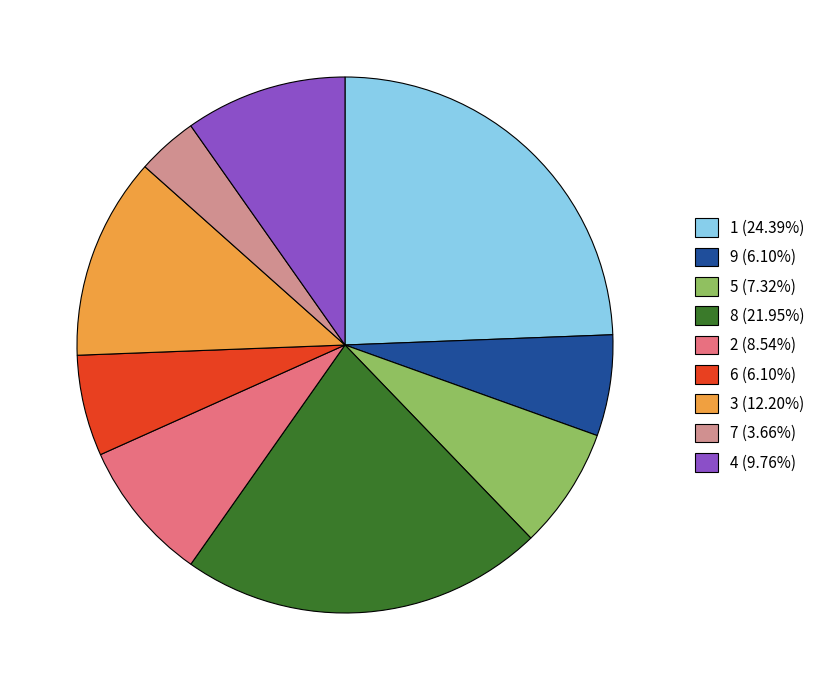

Is the sum of 3 (12.20%) and 8 (21.95%) greater than half?

No